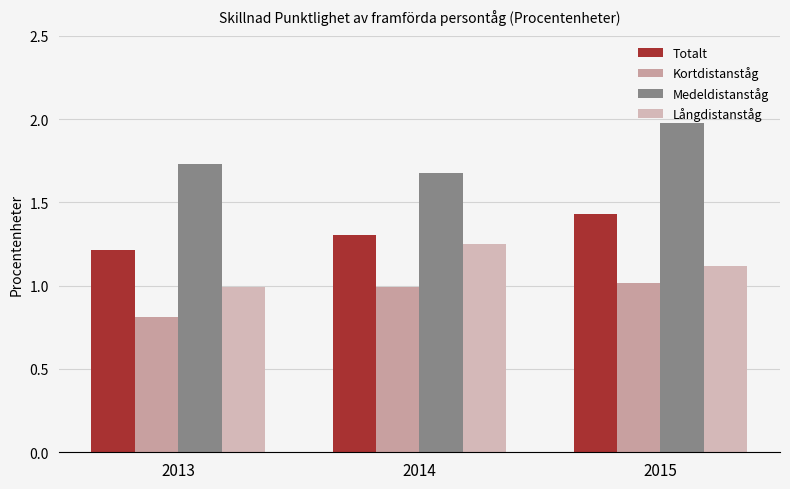

Rank the series by their average value, from lowest to highest.

Kortdistanståg, Långdistanståg, Totalt, Medeldistanståg